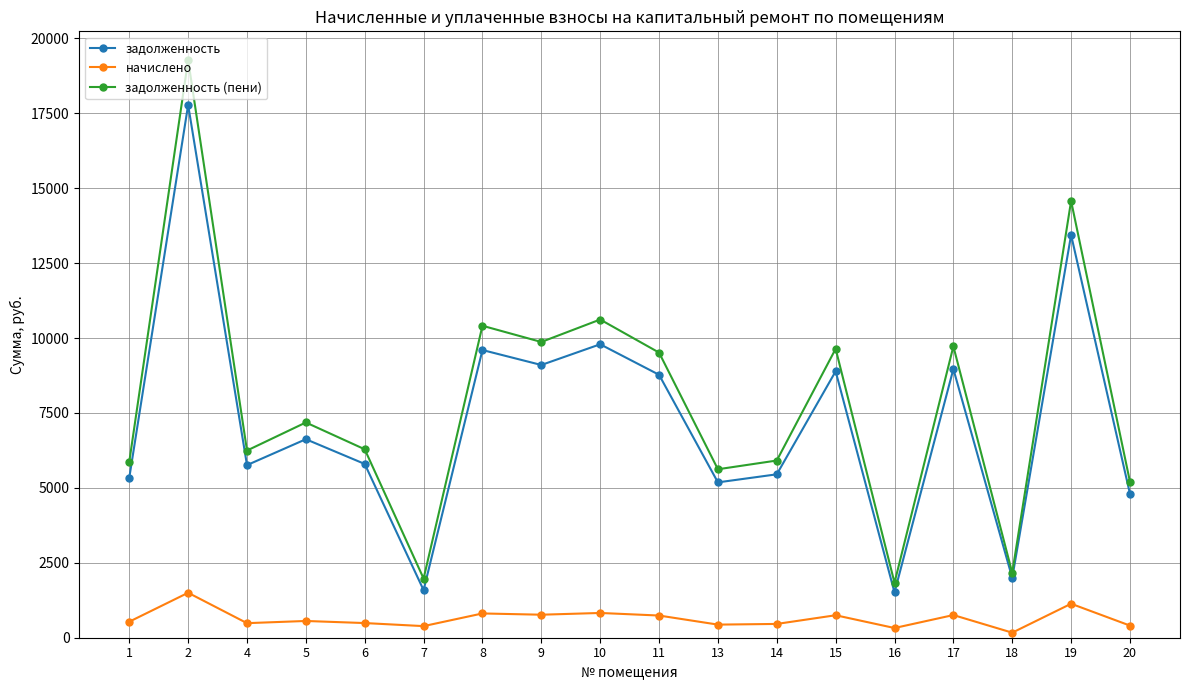

The начислено series shows 2681.1 at 2. True or false?

False